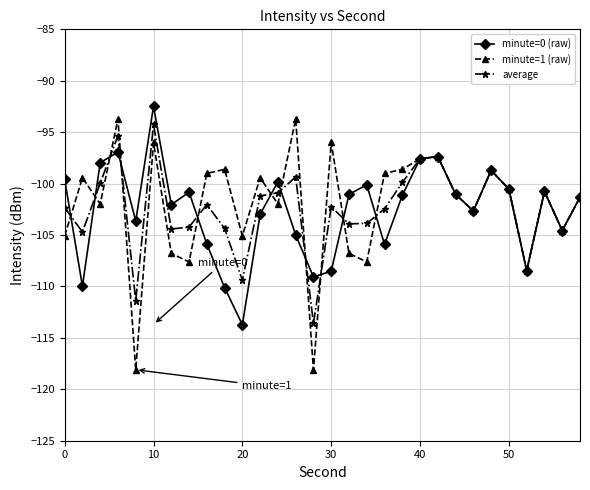

What is the smallest value displayed?

-118.1